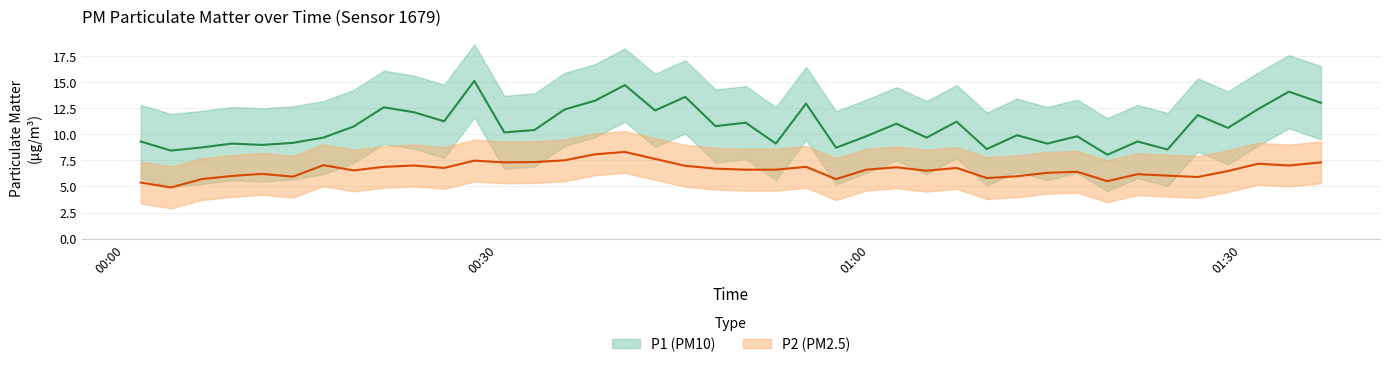

What is the label of the 37th point from the right?

2023-12-14T00:08:37